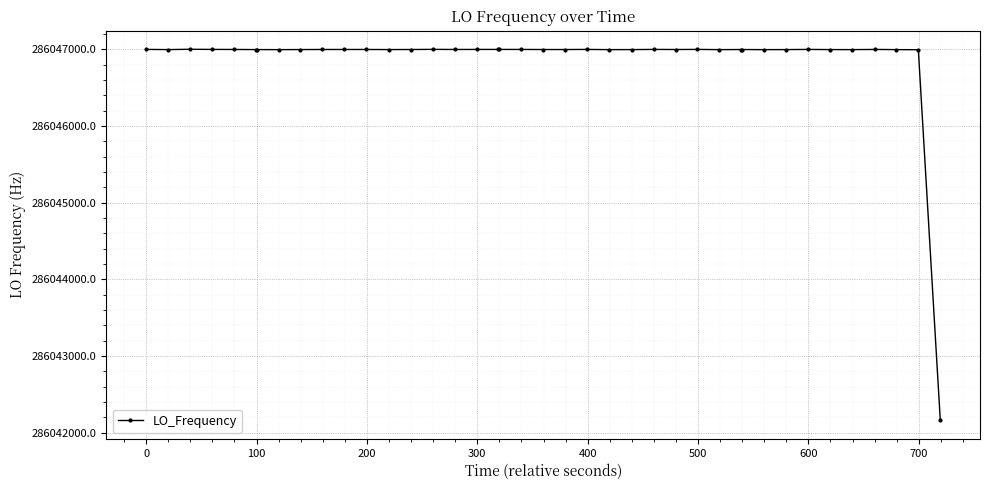

Count the number of data series in this chart.

1